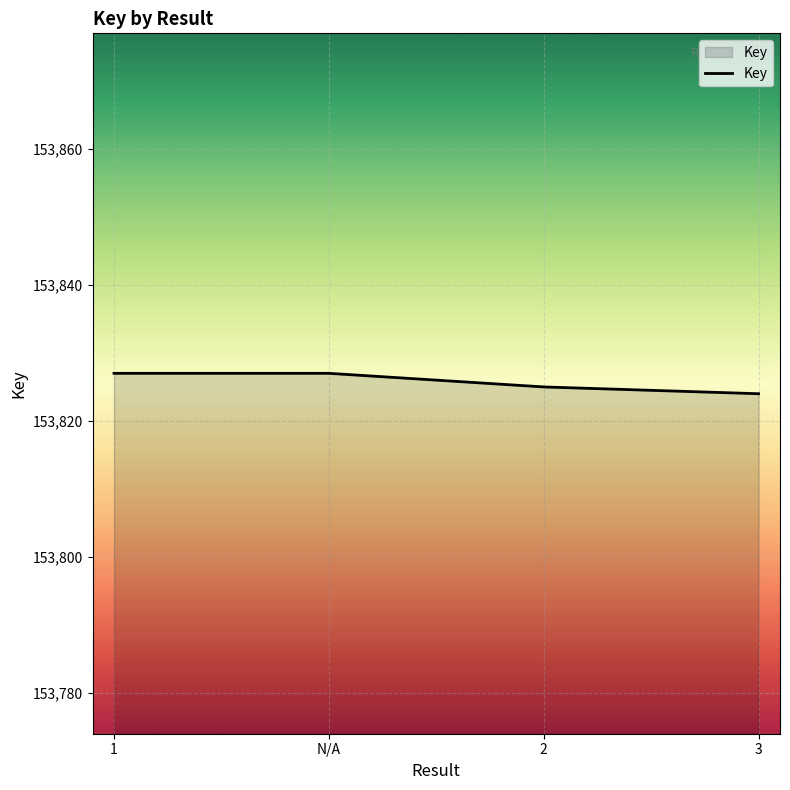

True or false: the data shows 217444 at 1.

False